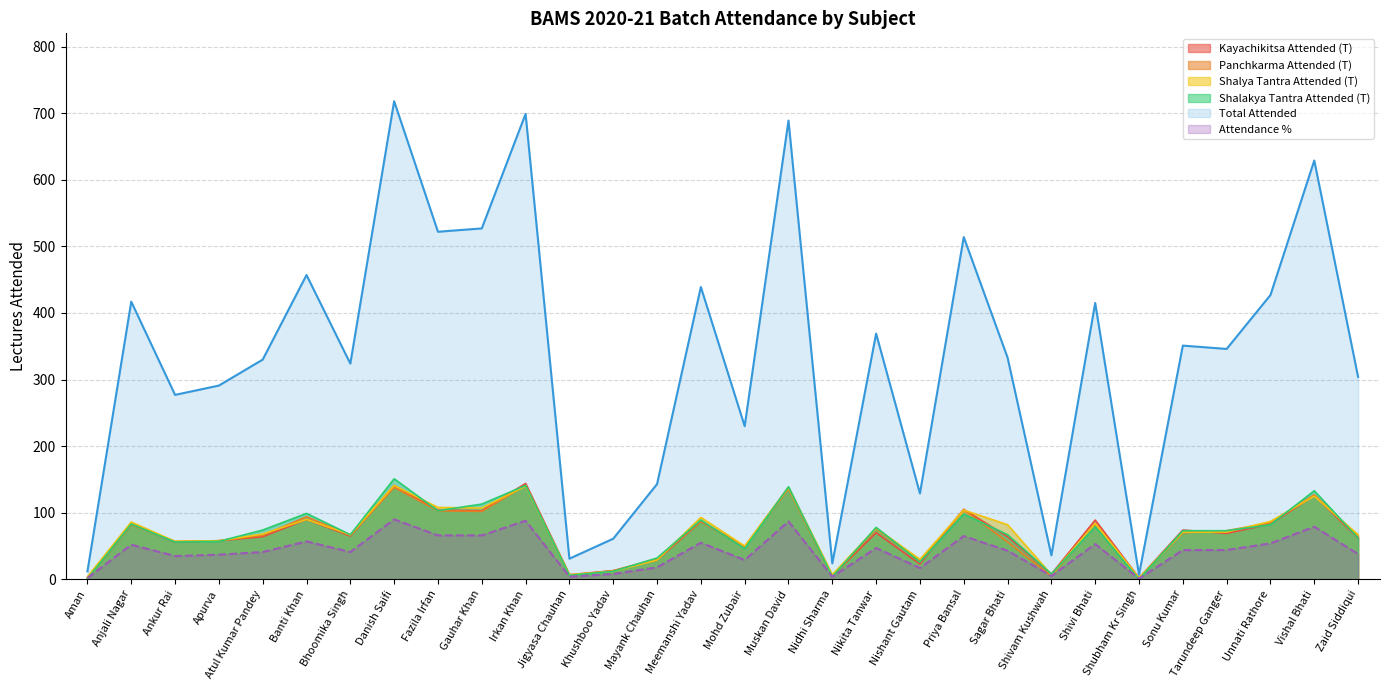

Which category has the lowest value in the Shalakya Tantra Attended (T) series?

Shubham Kr Singh